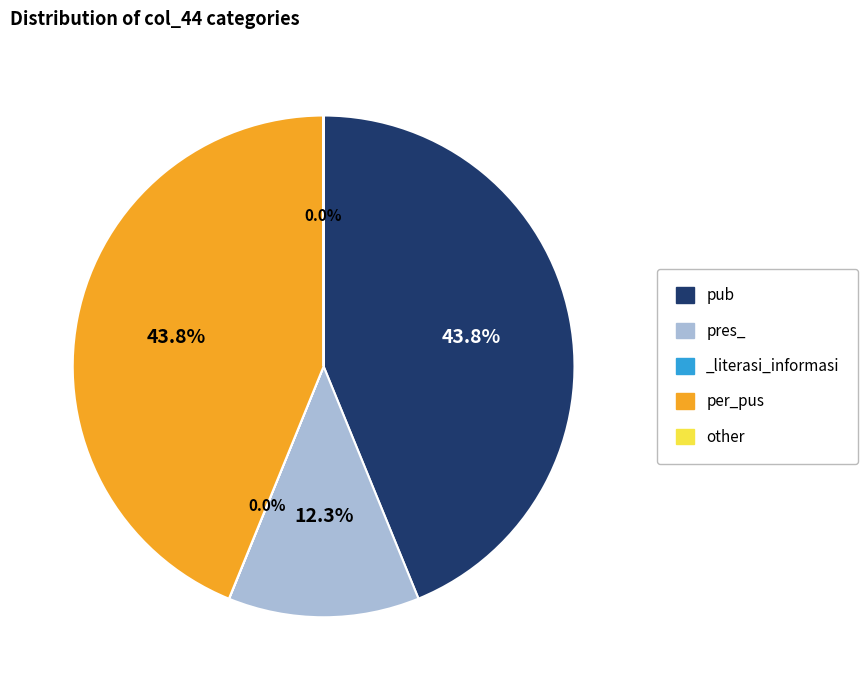

How much of the chart is everything except pub?

56.2%